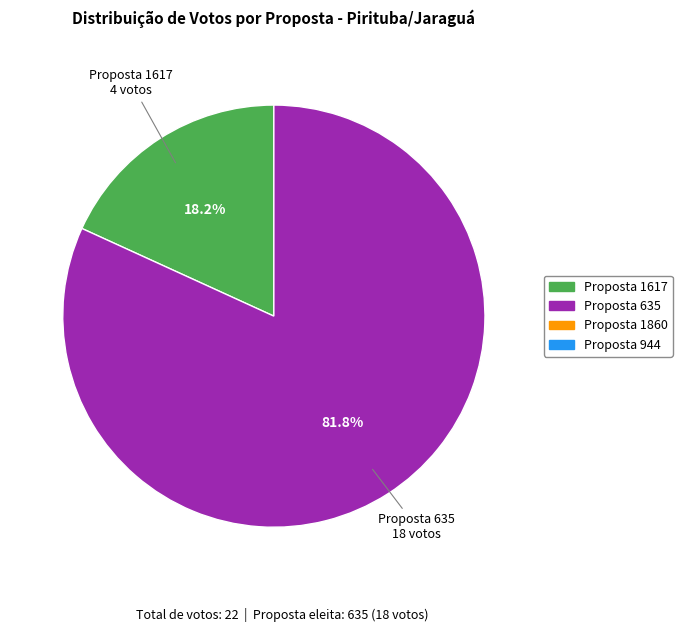

Is there a majority slice in this chart?

Yes